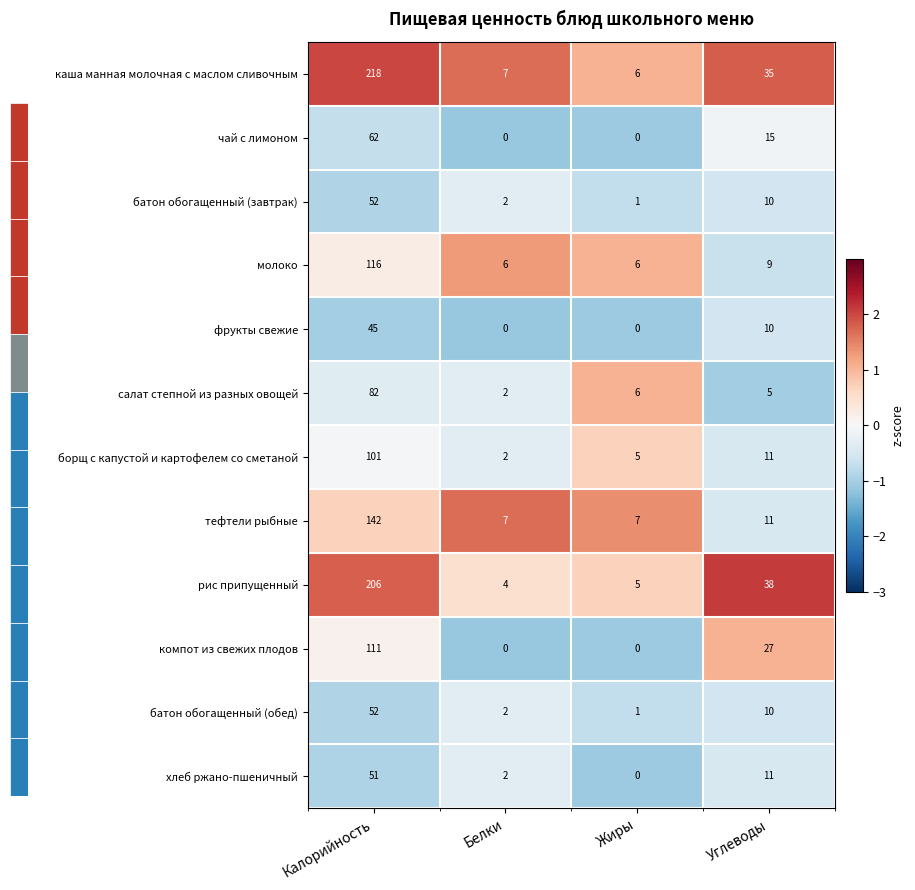

What is the sum of the молоко values at Белки and Калорийность?

122